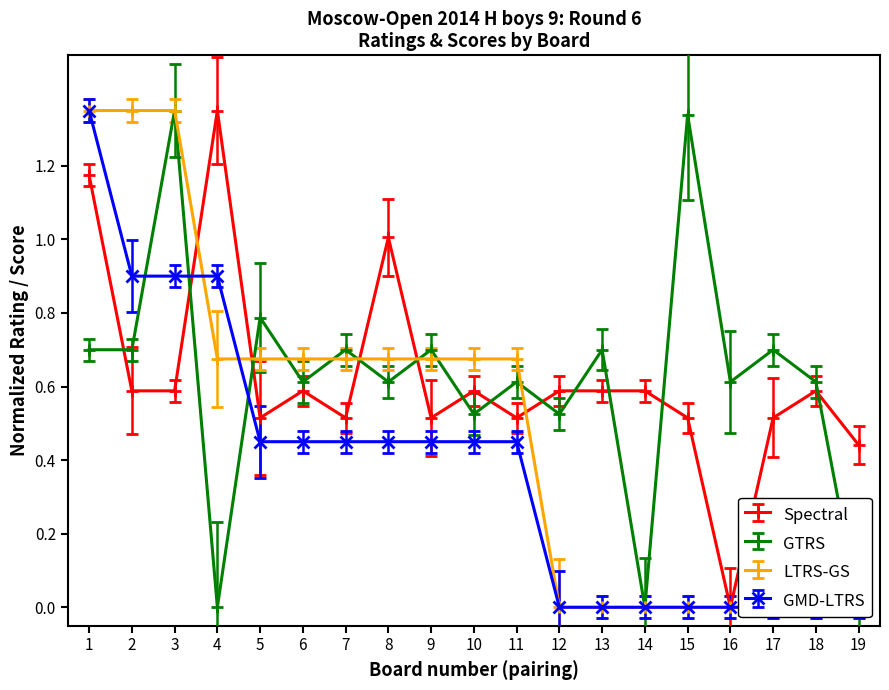

The value of GTRS at 3 is 1.4. True or false?

True